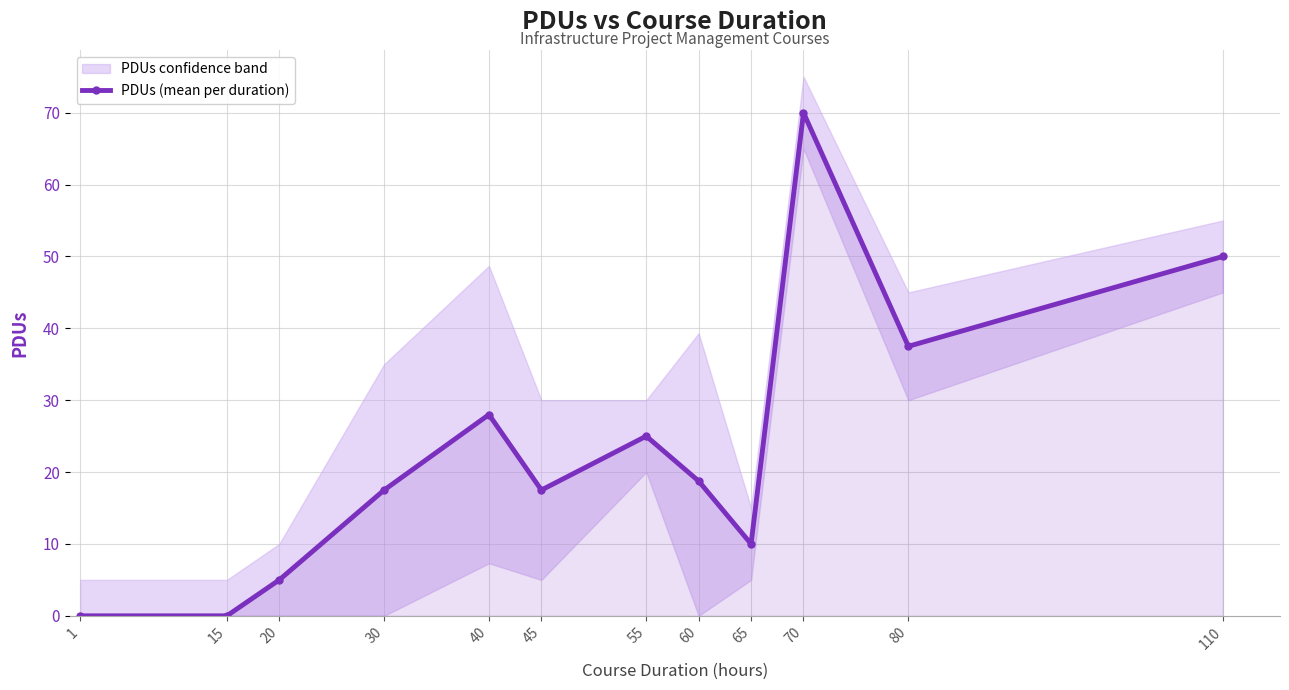

At which category does the data reach its first local valley?

45